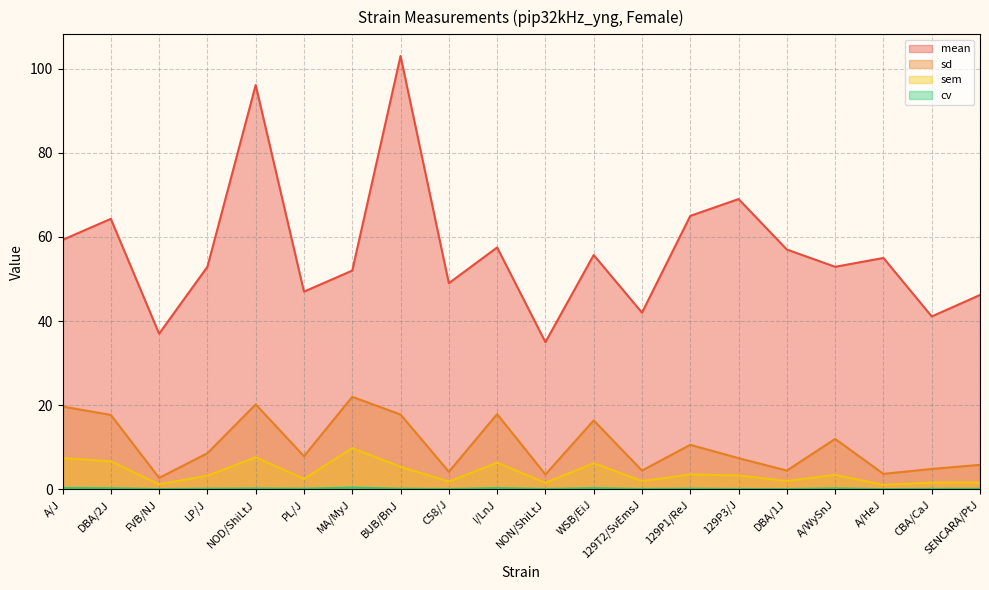

Reading left to right, list all the values displayed in this chart.

mean: A/J=59.3	DBA/2J=64.3	FVB/NJ=37.0	LP/J=52.9	NOD/ShiLtJ=96.1	PL/J=47.0	MA/MyJ=52.0	BUB/BnJ=103.0	C58/J=49.0	I/LnJ=57.5	NON/ShiLtJ=35.0	WSB/EiJ=55.7	129T2/SvEmsJ=42.0	129P1/ReJ=65.0	129P3/J=69.0	DBA/1J=57.0	A/WySnJ=52.9	A/HeJ=55.0	CBA/CaJ=41.1	SENCARA/PtJ=46.2
sd: A/J=19.7	DBA/2J=17.7	FVB/NJ=2.7	LP/J=8.6	NOD/ShiLtJ=20.2	PL/J=7.9	MA/MyJ=22.0	BUB/BnJ=17.8	C58/J=4.2	I/LnJ=17.9	NON/ShiLtJ=3.5	WSB/EiJ=16.4	129T2/SvEmsJ=4.5	129P1/ReJ=10.6	129P3/J=7.4	DBA/1J=4.5	A/WySnJ=12.0	A/HeJ=3.7	CBA/CaJ=4.9	SENCARA/PtJ=5.8
sem: A/J=7.4	DBA/2J=6.7	FVB/NJ=1.2	LP/J=3.2	NOD/ShiLtJ=7.6	PL/J=2.5	MA/MyJ=9.8	BUB/BnJ=5.4	C58/J=1.9	I/LnJ=6.3	NON/ShiLtJ=1.6	WSB/EiJ=6.2	129T2/SvEmsJ=2.0	129P1/ReJ=3.5	129P3/J=3.3	DBA/1J=2.0	A/WySnJ=3.5	A/HeJ=1.1	CBA/CaJ=1.6	SENCARA/PtJ=1.6
cv: A/J=0.3	DBA/2J=0.3	FVB/NJ=0.1	LP/J=0.2	NOD/ShiLtJ=0.2	PL/J=0.2	MA/MyJ=0.4	BUB/BnJ=0.2	C58/J=0.1	I/LnJ=0.3	NON/ShiLtJ=0.1	WSB/EiJ=0.3	129T2/SvEmsJ=0.1	129P1/ReJ=0.2	129P3/J=0.1	DBA/1J=0.1	A/WySnJ=0.2	A/HeJ=0.1	CBA/CaJ=0.1	SENCARA/PtJ=0.1